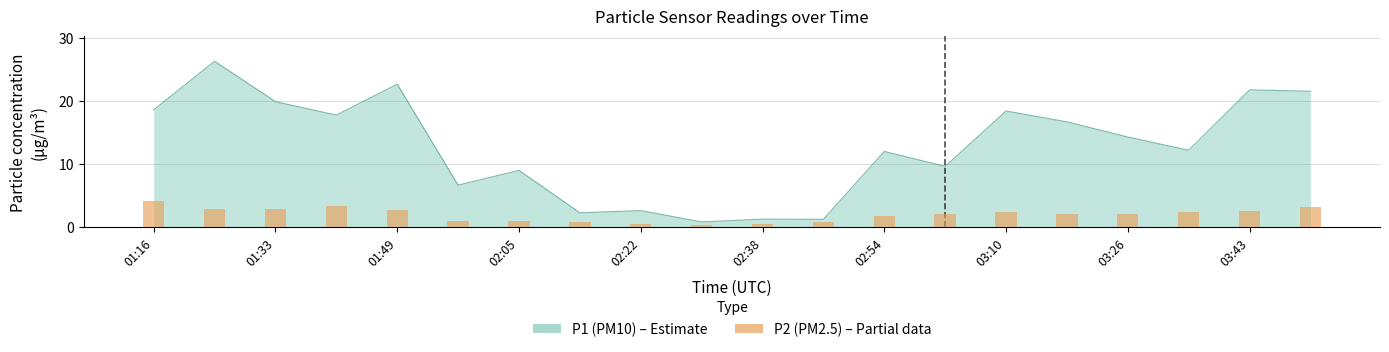

Where is the data nearest to the value 2?

03:26